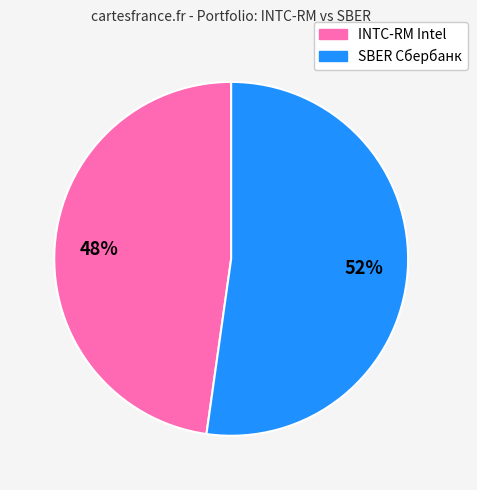

Which has a higher value, SBER Сбербанк or INTC-RM Intel?

SBER Сбербанк